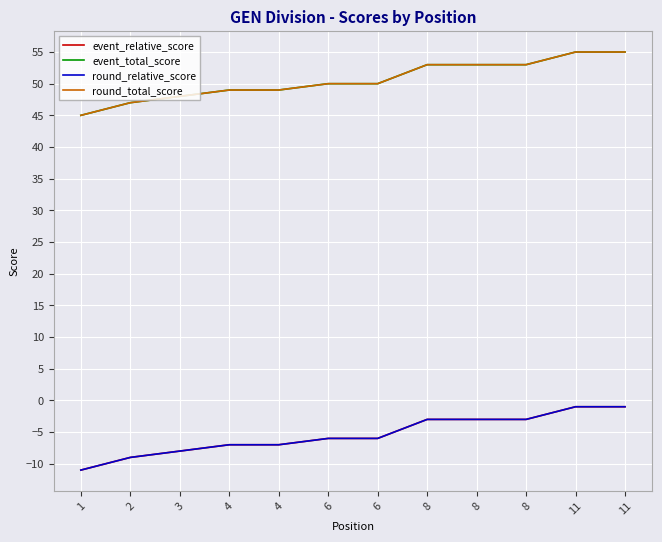

List the series in order of their peak value, lowest first.

event_relative_score, round_relative_score, event_total_score, round_total_score